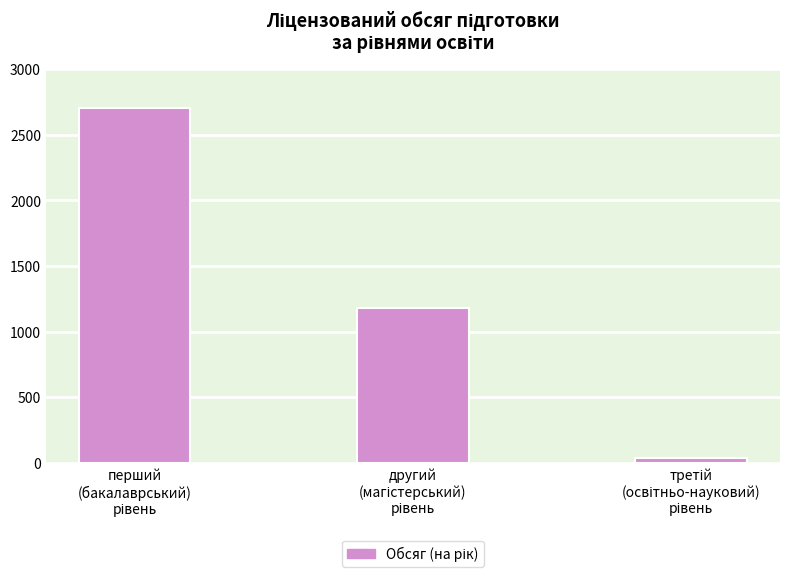

What is the minimum value shown in the chart?

38